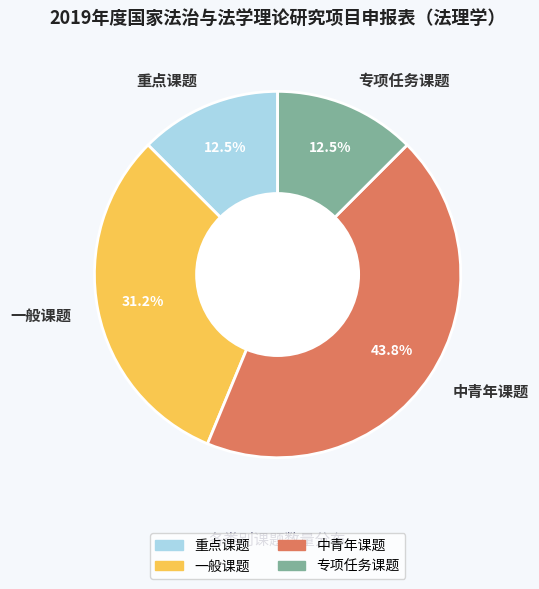

To the nearest percent, what portion does 一般课题 represent?

31%